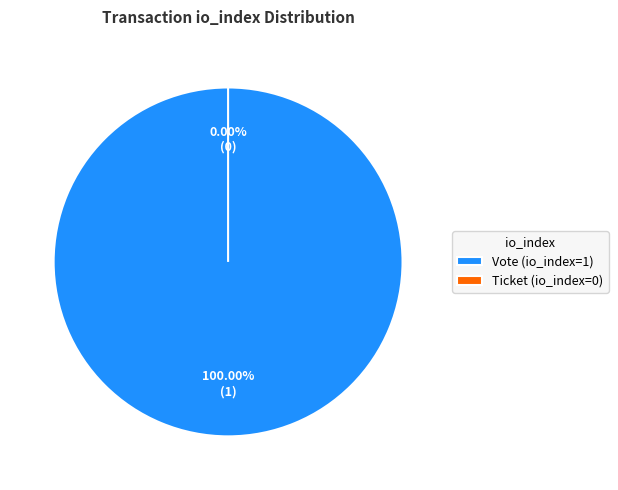

Do Ticket (io_index=0) and Vote (io_index=1) together represent more than half of the pie?

Yes